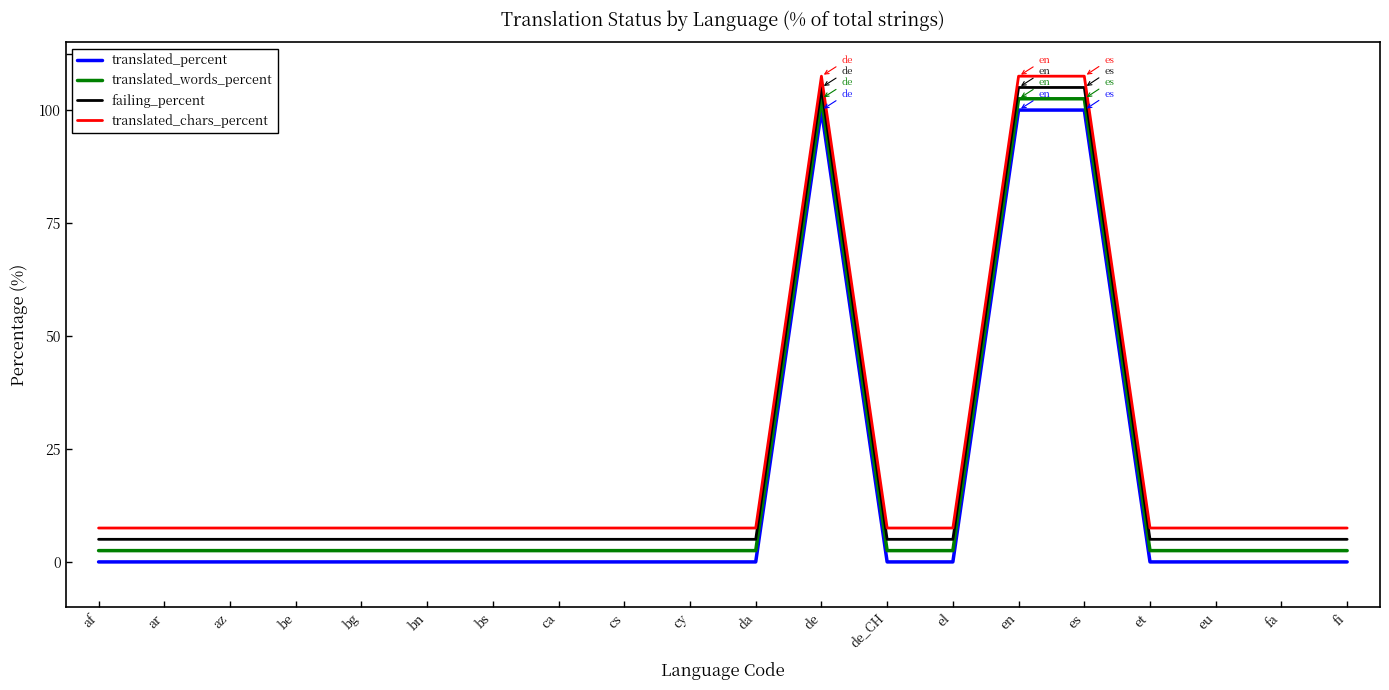

Rank the series by their average value, from highest to lowest.

translated_chars_percent, failing_percent, translated_words_percent, translated_percent